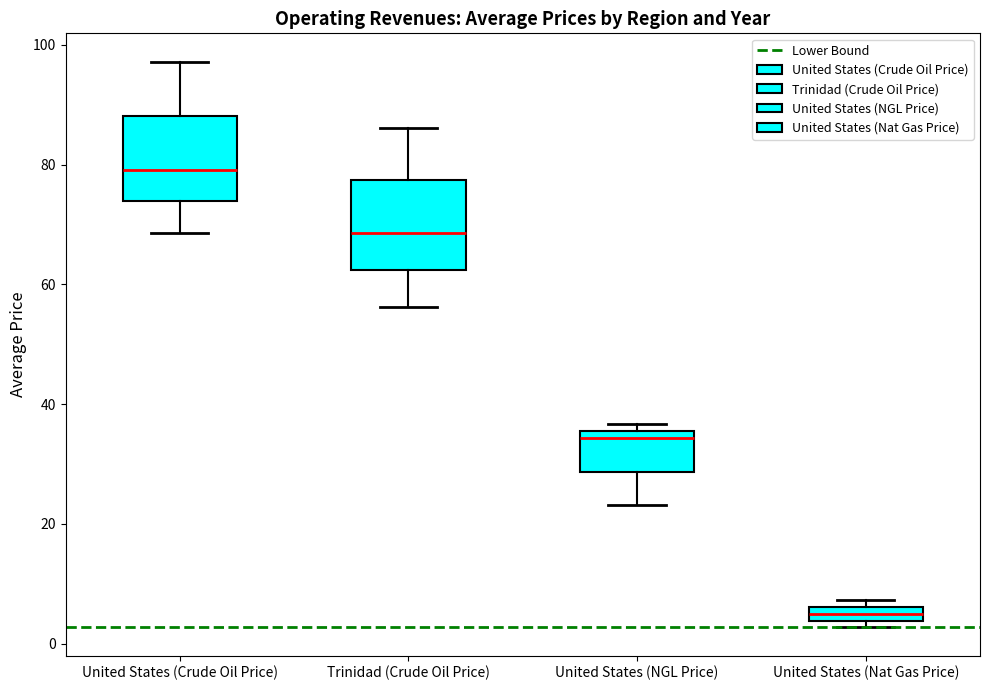

Which box has the lowest median line?

United States (Nat Gas Price)